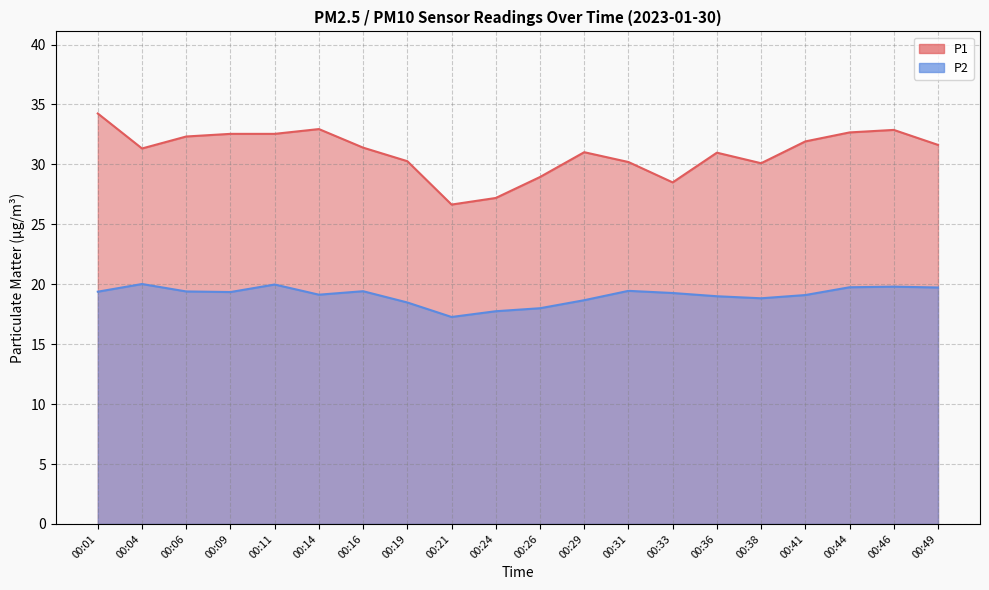

What is the difference between the P1 values at 00:26 and 00:49?

2.7